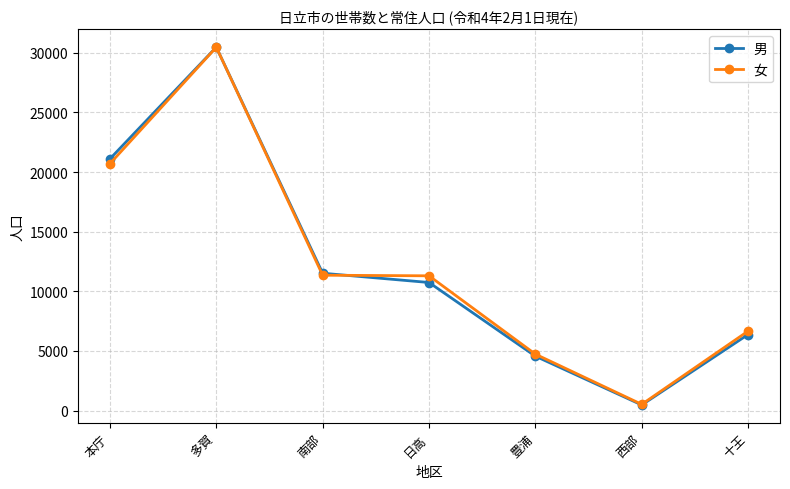

How many values in the 女 series are below 11303?

3